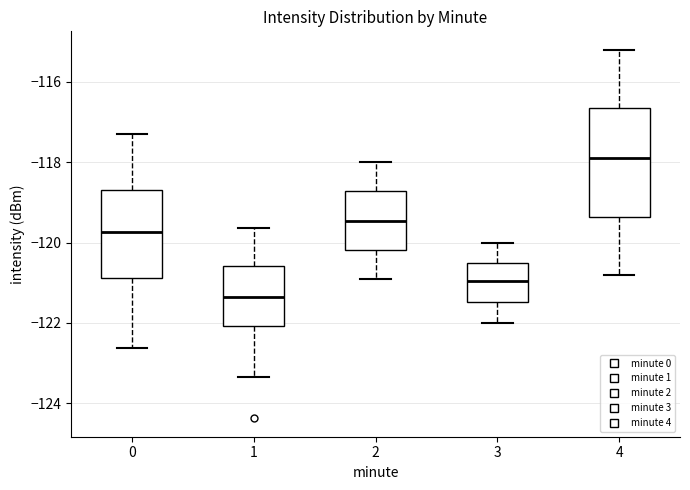

Reading left to right, read every box against the y-axis: the position of its median line, the range the box covers, and the ends of its whiskers. The values are not printed on the chart, so give them approximately, as read against the axis.

0: median -119.8, box -120.8 to -118.6, whiskers -122.6 to -117.2
1: median -121.4, box -122.0 to -120.6, whiskers -123.4 to -119.6
2: median -119.4, box -120.2 to -118.8, whiskers -120.8 to -118.0
3: median -121.0, box -121.4 to -120.4, whiskers -122.0 to -120.0
4: median -117.8, box -119.4 to -116.6, whiskers -120.8 to -115.2